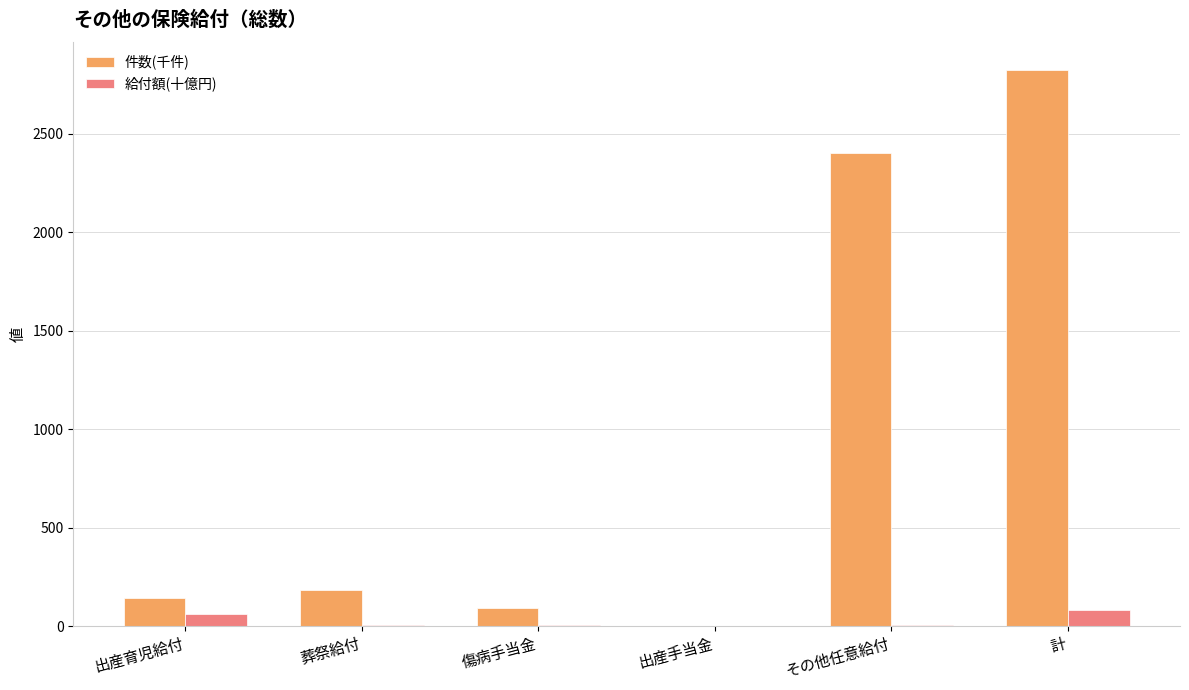

What is the average value of the 給付額(十億円) series?

27.3